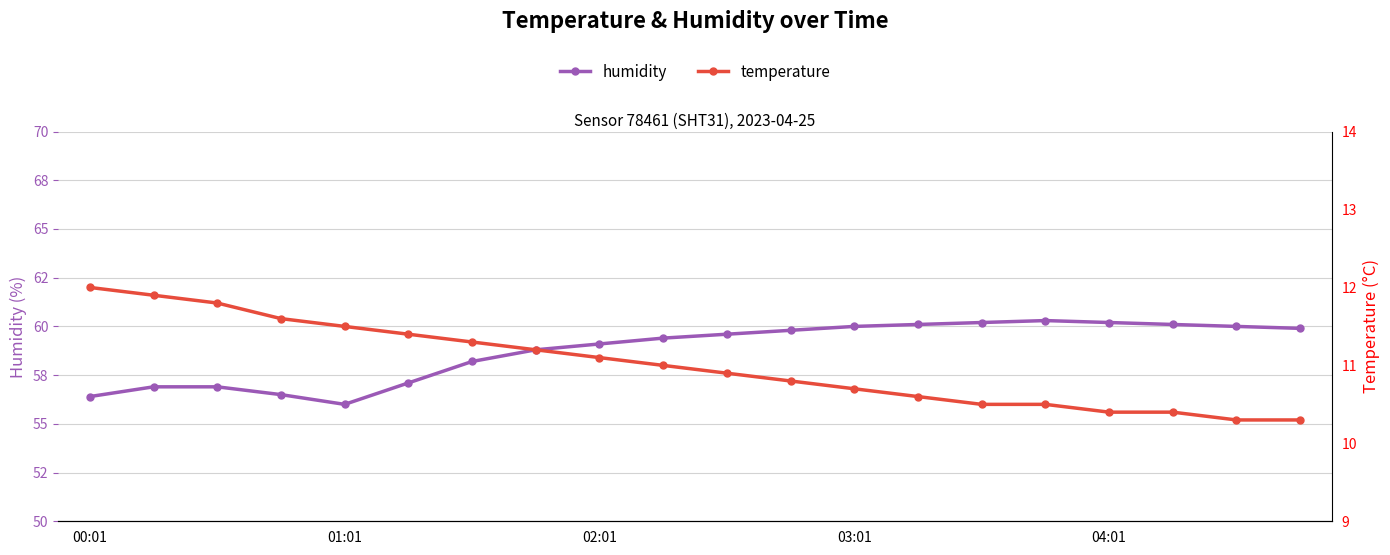

At 9, list the series in order from smallest to largest.

temperature, humidity